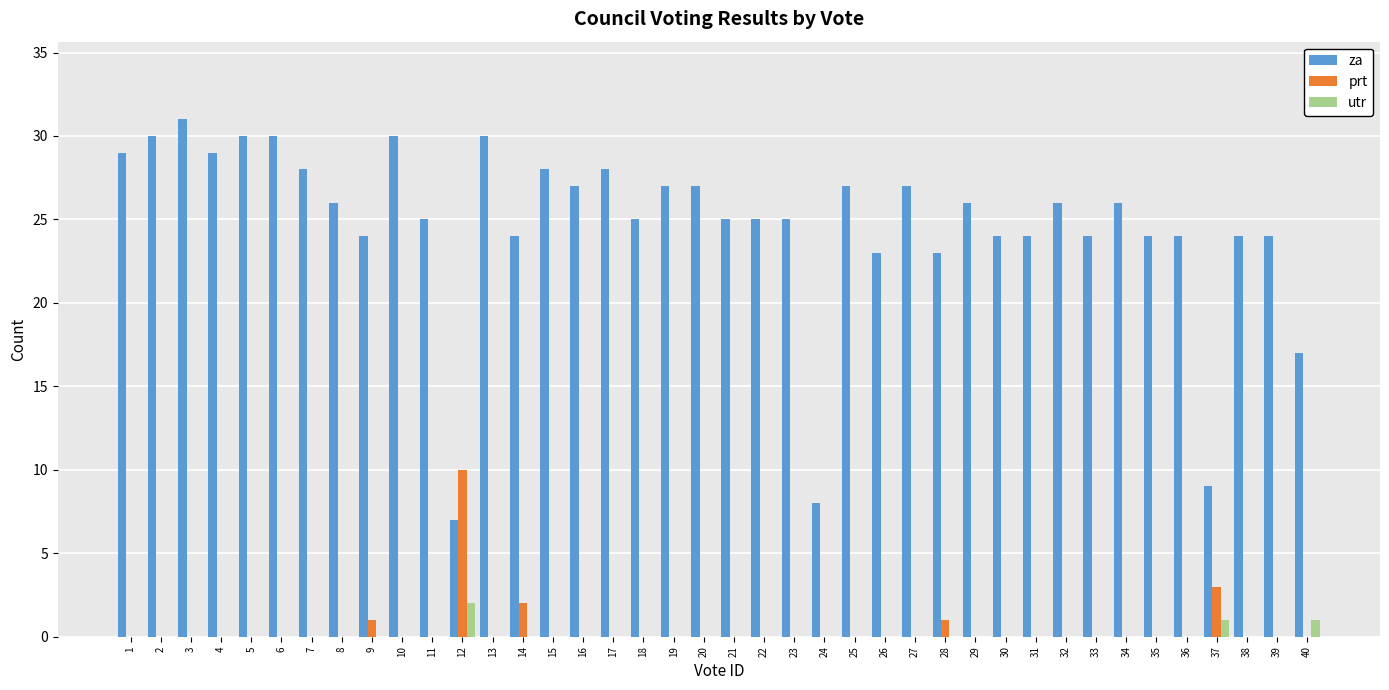

What is the total value across all series at 13?

30